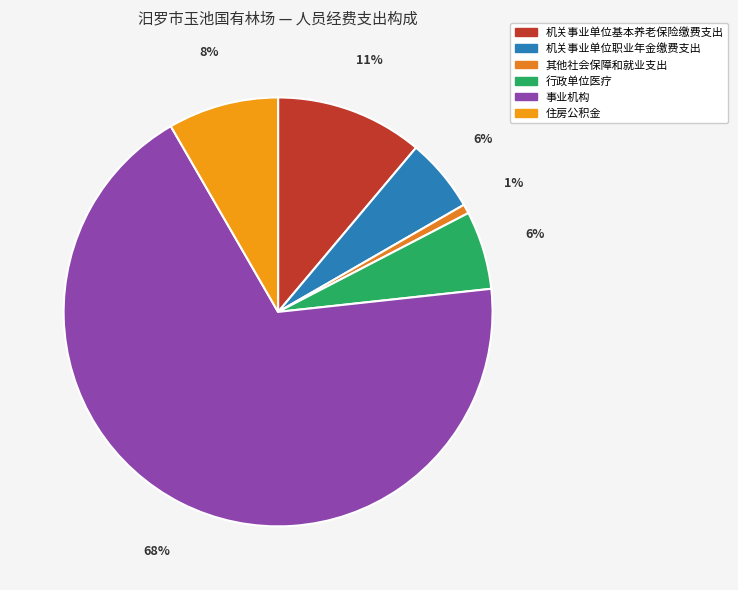

Is it true that 行政单位医疗 is 6% of the pie?

True